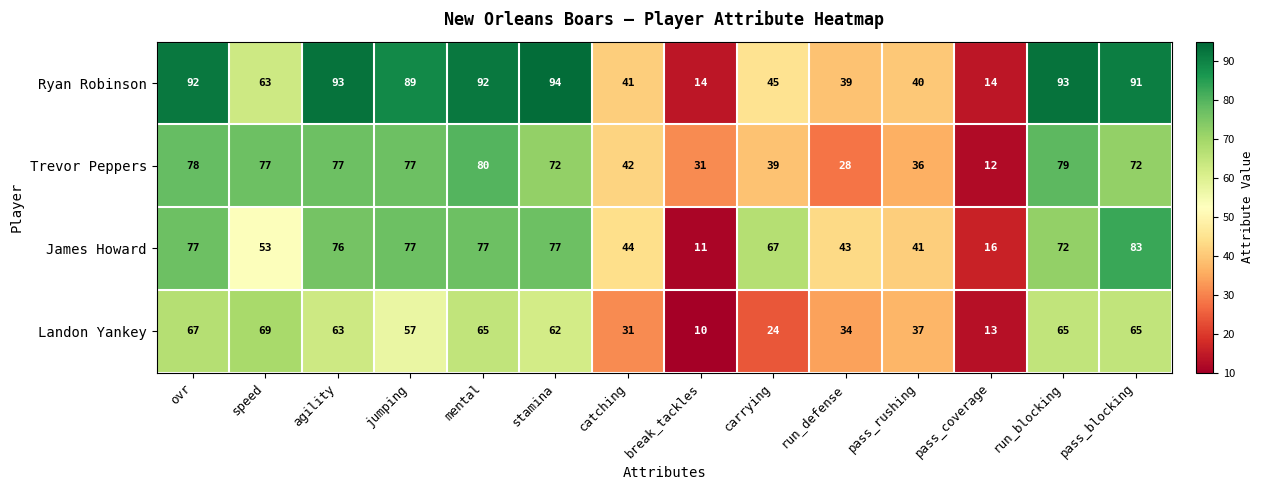

At mental, list the series in order from largest to smallest.

Ryan Robinson, Trevor Peppers, James Howard, Landon Yankey